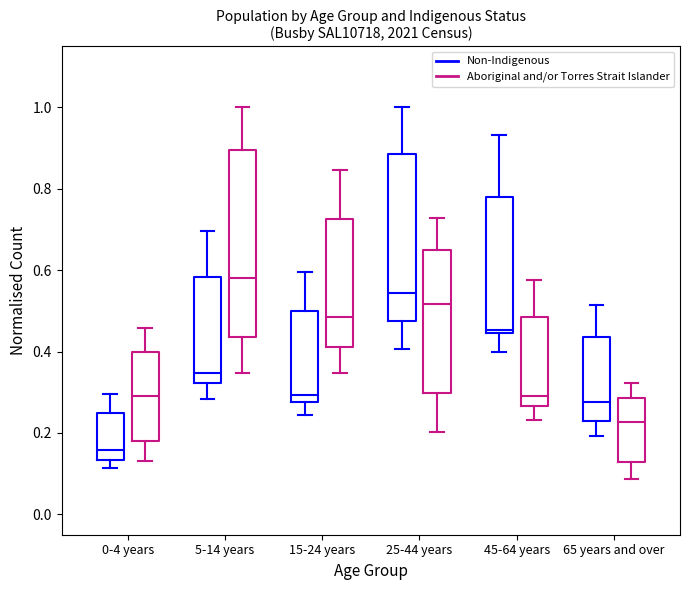

Where does the lower whisker of the box for 45-64 years (Non-Indigenous) end on the y-axis? The values are not printed on the chart, so give them approximately, as read against the axis.

0.40